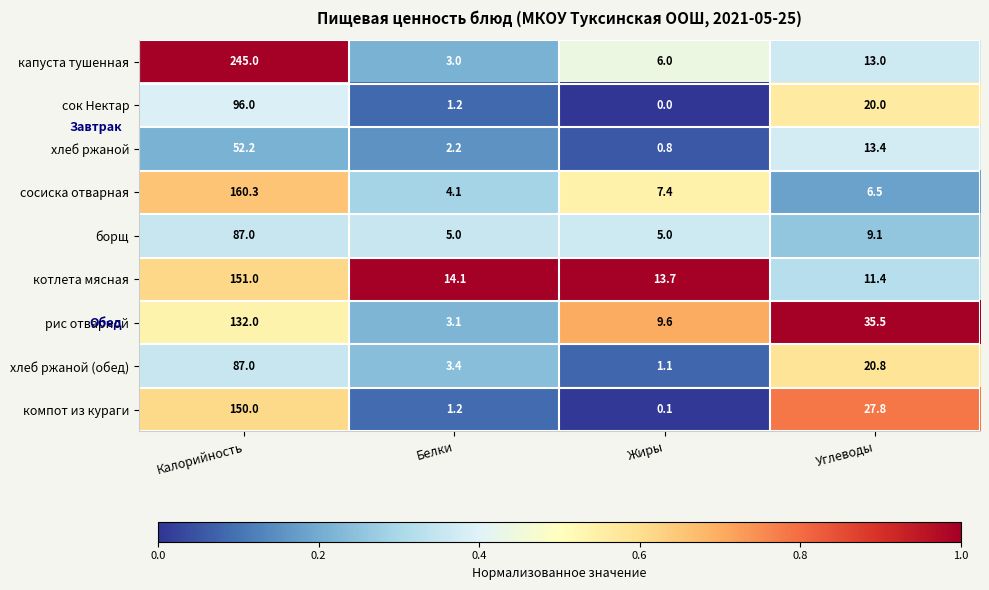

True or false: капуста тушенная has a value of 3.5 at Углеводы.

False